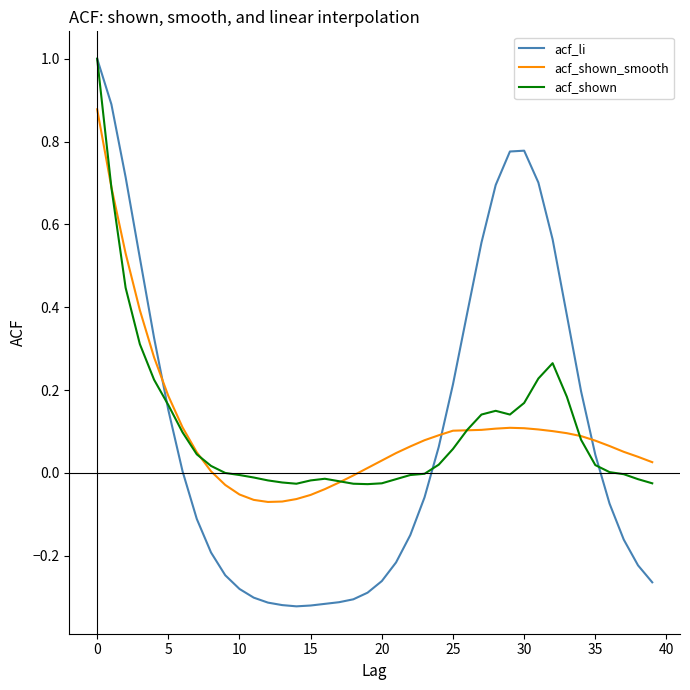

What is the sum of all acf_shown values?

4.3